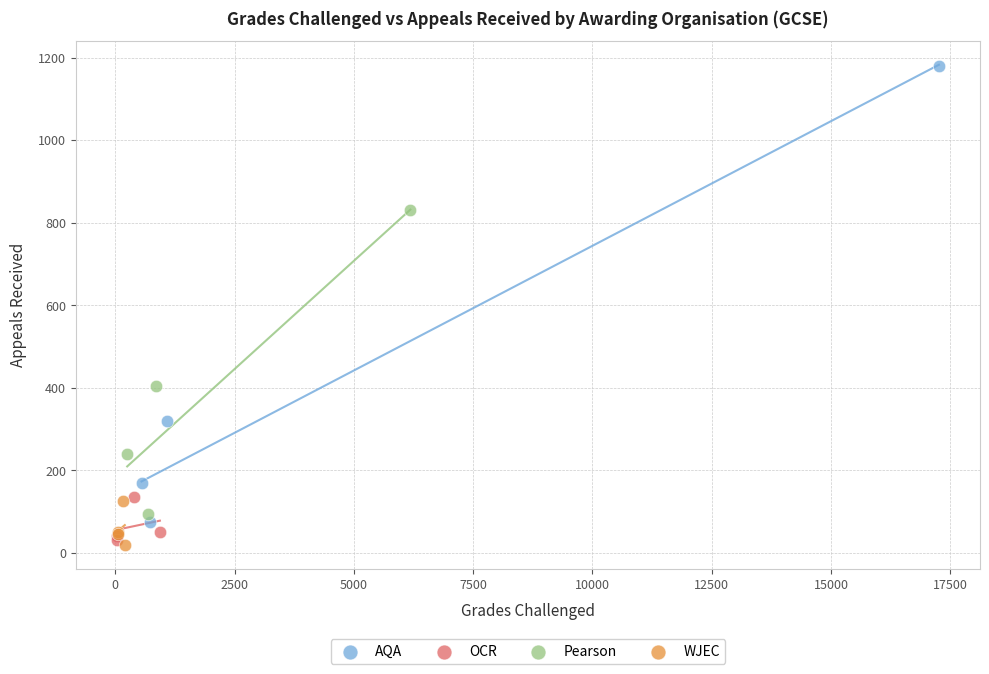

Which series reaches the maximum Y coordinate?

AQA